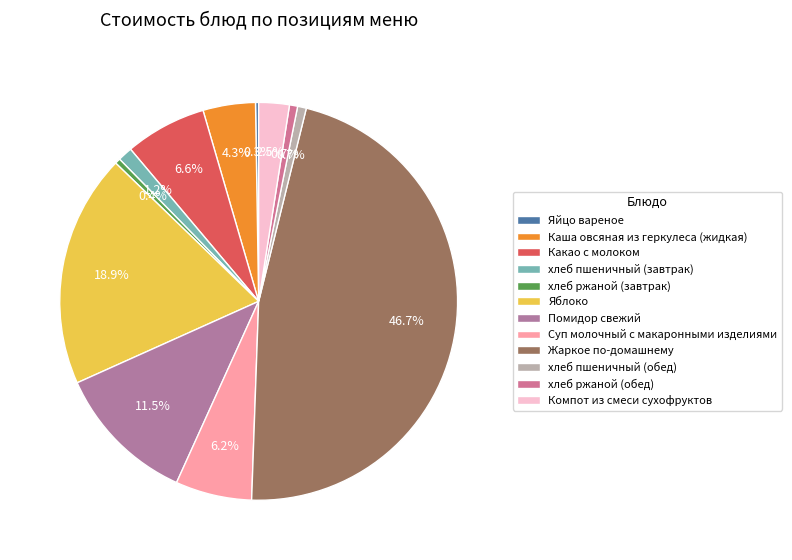

Combined, what portion of the pie is Яблоко and Суп молочный с макаронными изделиями?

25.2%